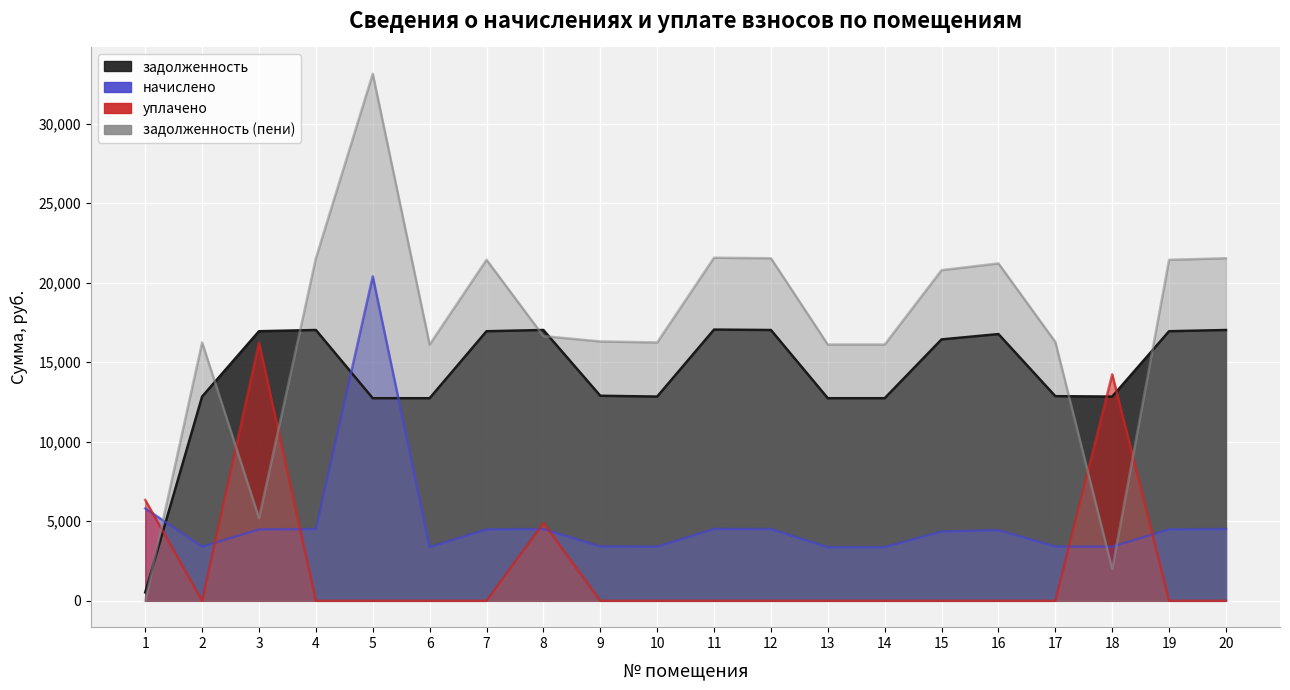

Reading left to right, list all the values displayed in this chart.

задолженность: 530.7	12840.0	16948.8	17025.8	12737.3	12737.3	16948.8	17025.8	12891.4	12840.0	17051.5	17025.8	12737.3	12737.3	16435.2	16769.0	12865.7	12840.0	16948.8	17025.8
начислено: 5810.6	3402.0	4490.6	4511.0	20396.4	3374.8	4490.6	4511.0	3415.6	3402.0	4517.9	4511.0	3374.8	3374.8	4354.6	4443.0	3408.8	3402.0	4490.6	4511.0
уплачено: 6343.0	0.0	16236.0	0.0	0.0	0.0	0.0	4892.8	0.0	0.0	0.0	0.0	0.0	0.0	0.0	0.0	0.0	14239.9	0.0	0.0
задолженность (пени): 0.0	16242.0	5203.4	21536.9	33133.7	16112.0	21439.4	16644.0	16306.9	16242.0	21569.4	21536.9	16112.0	16112.0	20789.8	21212.0	16274.5	2002.1	21439.4	21536.9